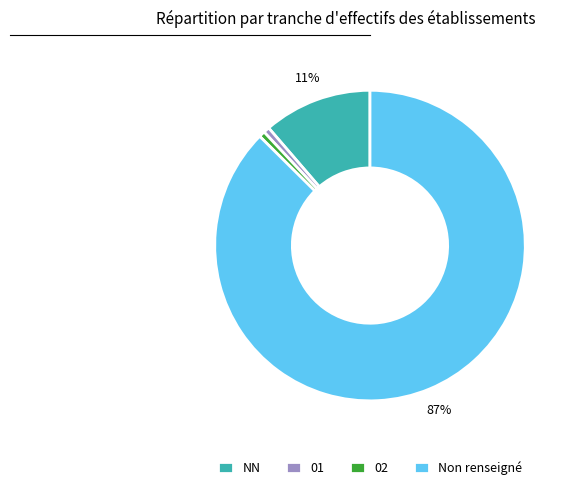

Is it true that 02 is 11% of the pie?

False